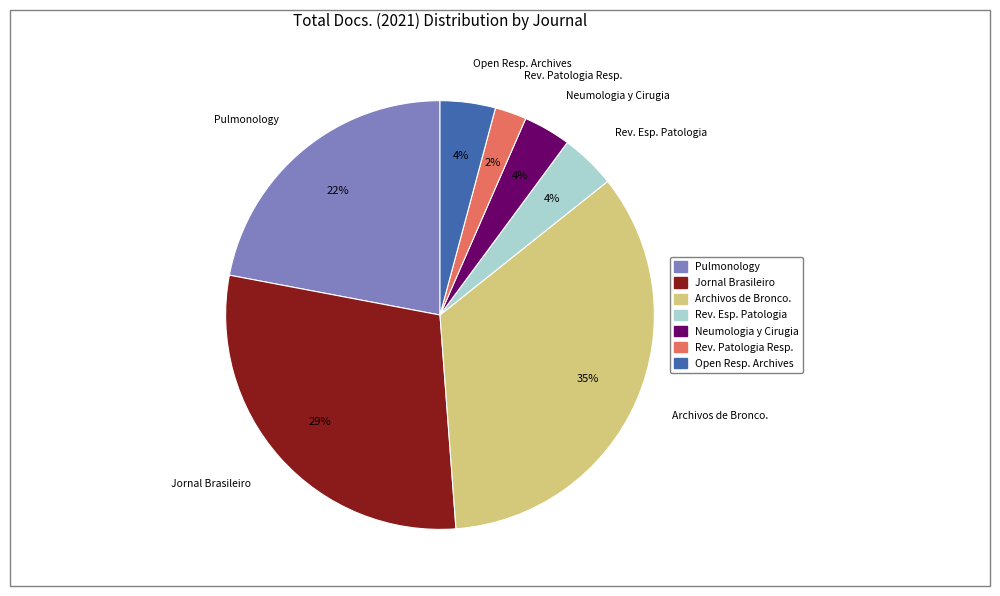

To the nearest percent, what is the difference between the Rev. Patologia Resp. and Pulmonology slice percentages?

20%